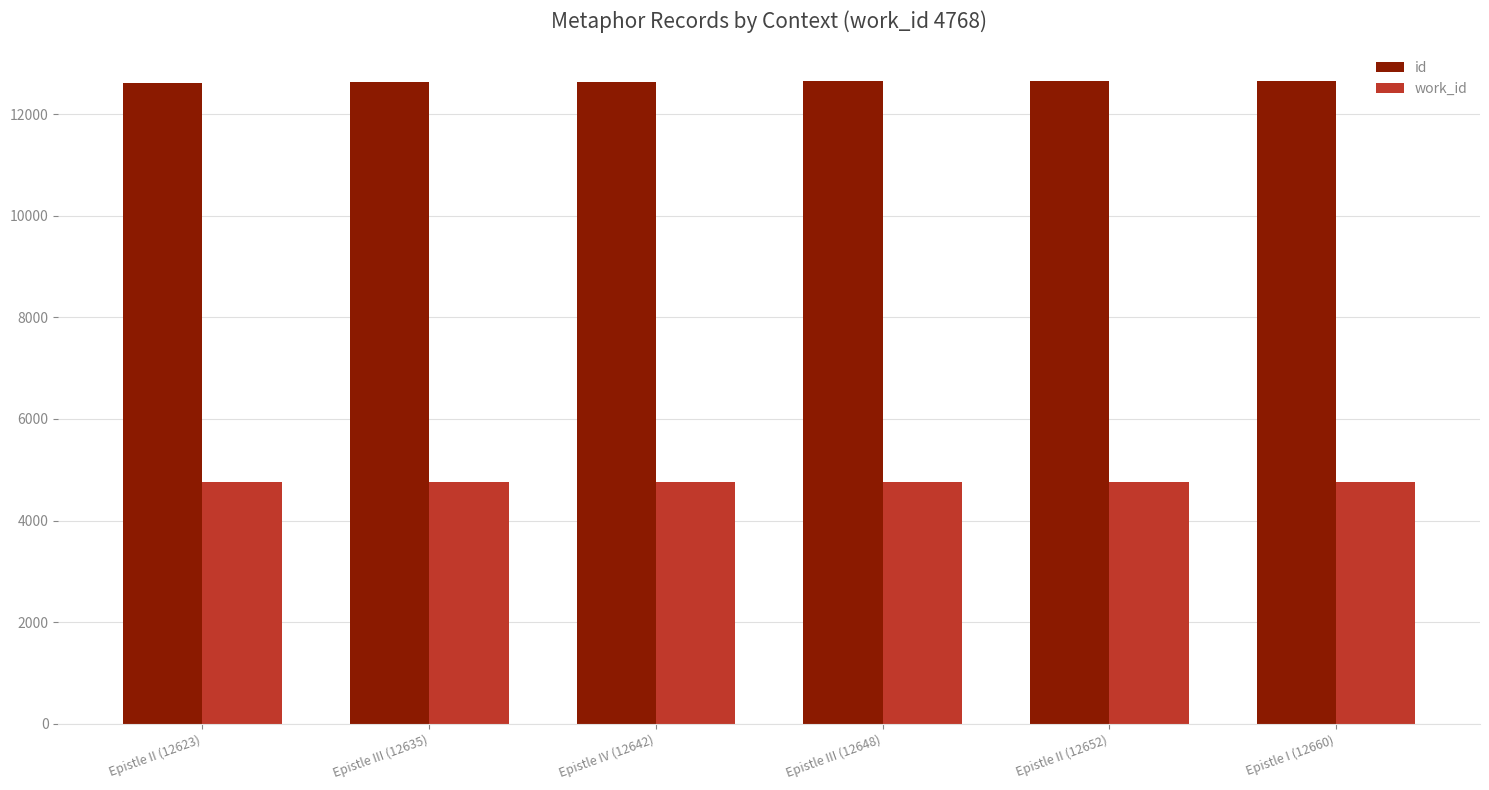

Is it true that id equals 6139 at Epistle II (12623)?

False